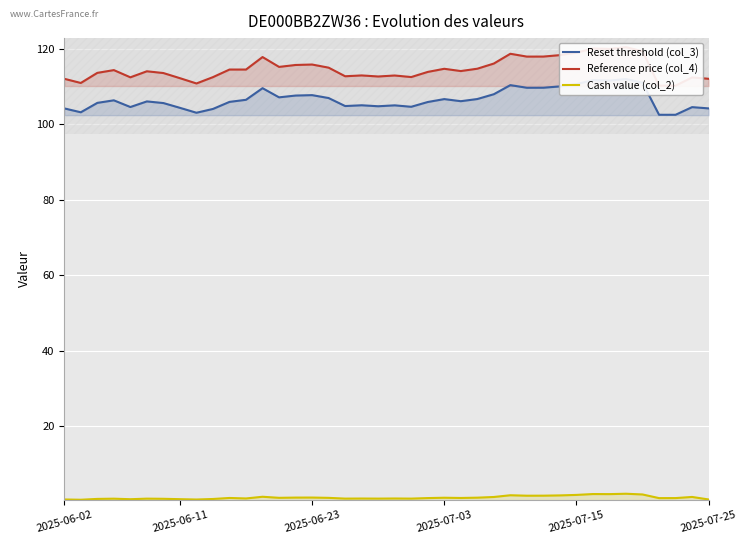

What is the sum of the Cash value (col_2) values at 2025-06-11 and 32?

2.6